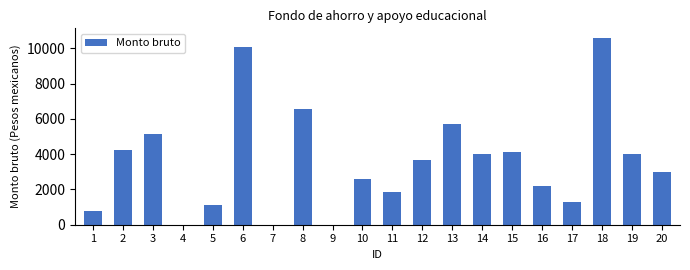

How many data points does each series have?

20